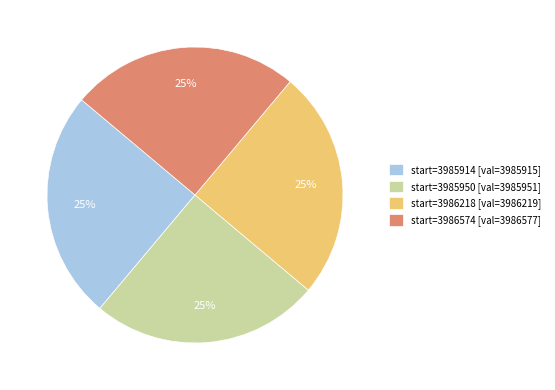

What is the ratio of the value at start=3985914 [val=3985915] to the value at start=3986218 [val=3986219]?

1.0